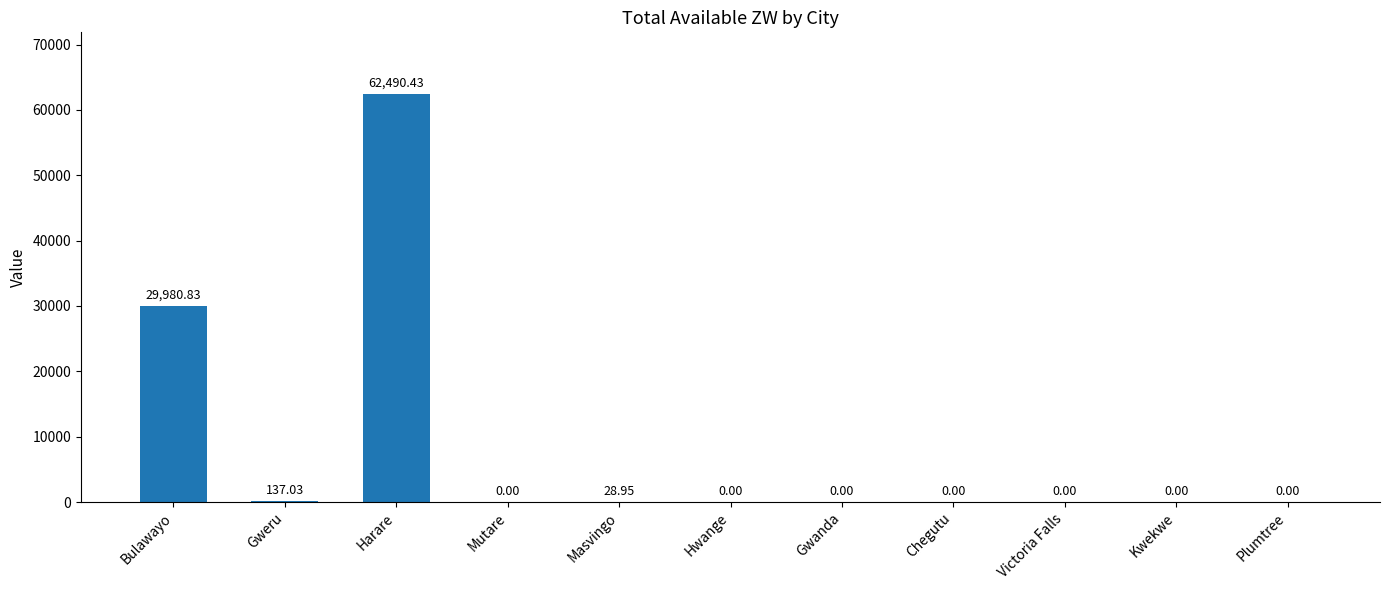

How many categories are shown in the chart?

11